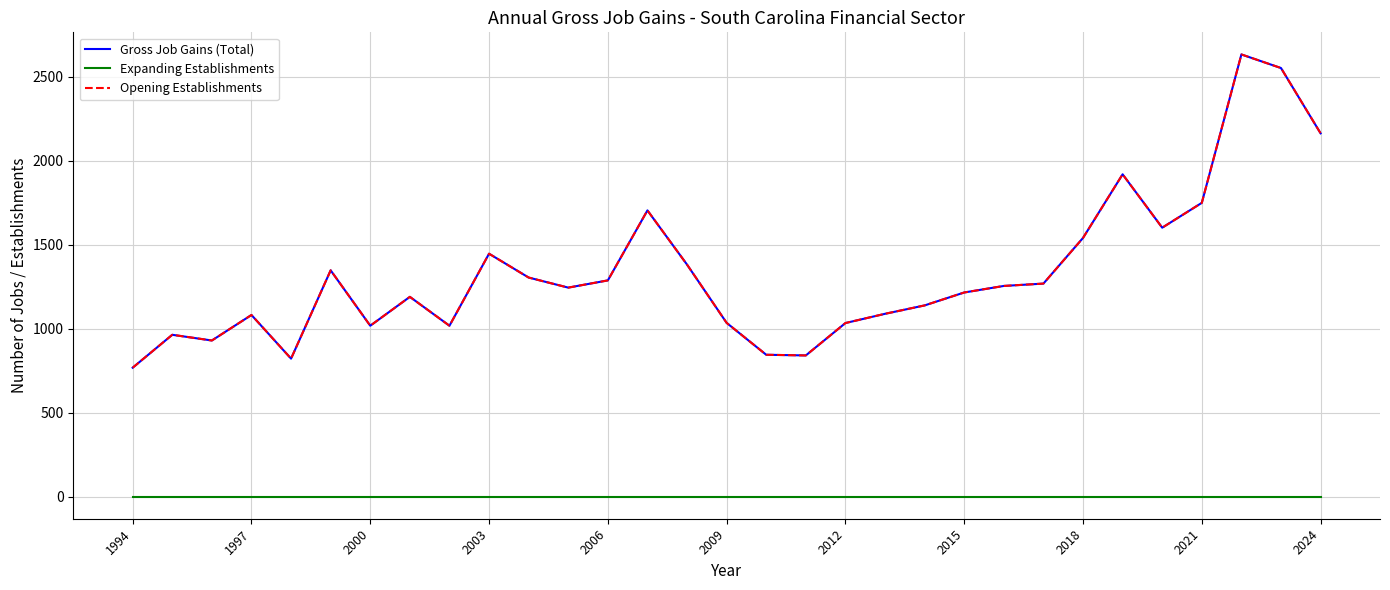

Is this an area chart (filled region under the line)?

No